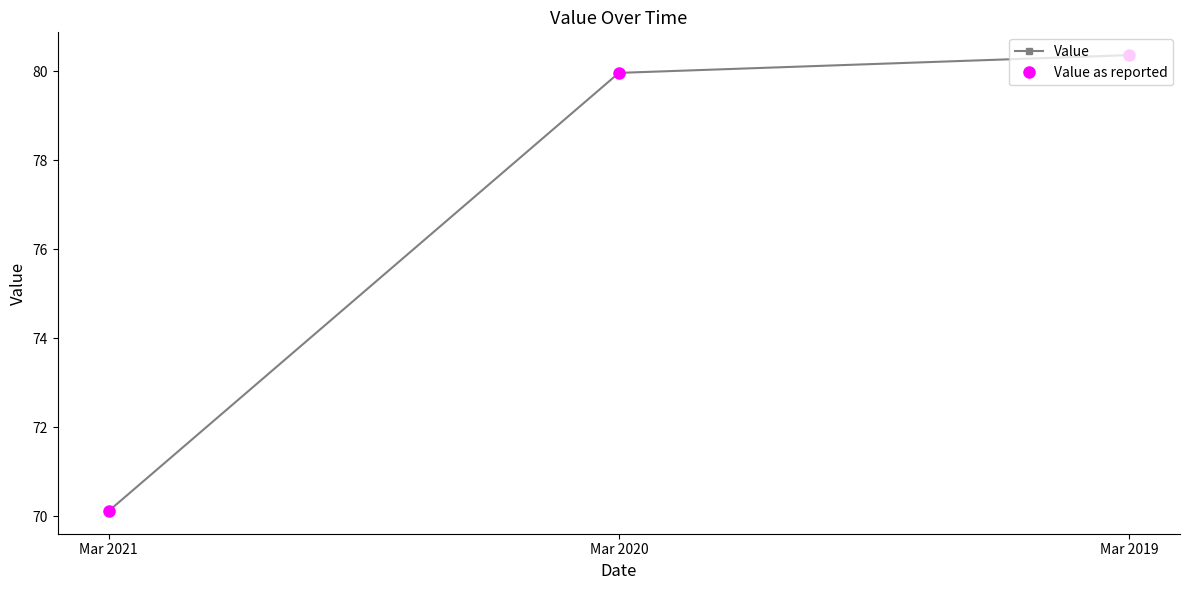

At which category is the sum across all series the highest?

Mar 2019